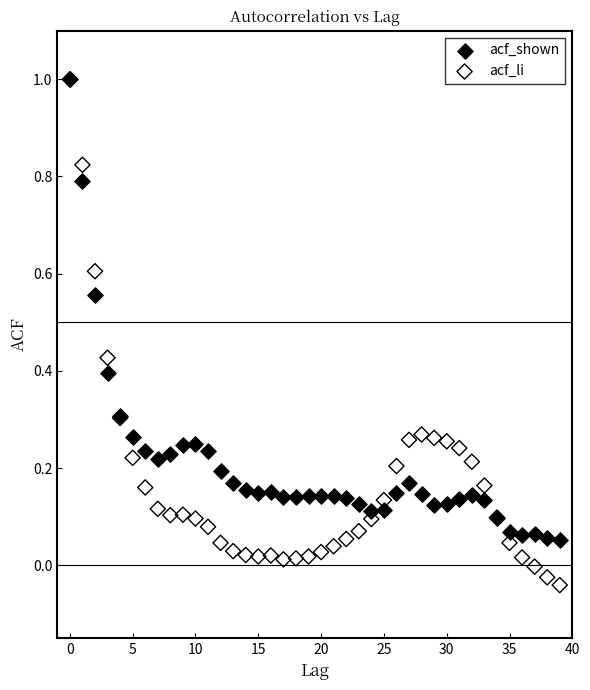

What are all the series names shown in the legend?

acf_shown, acf_li